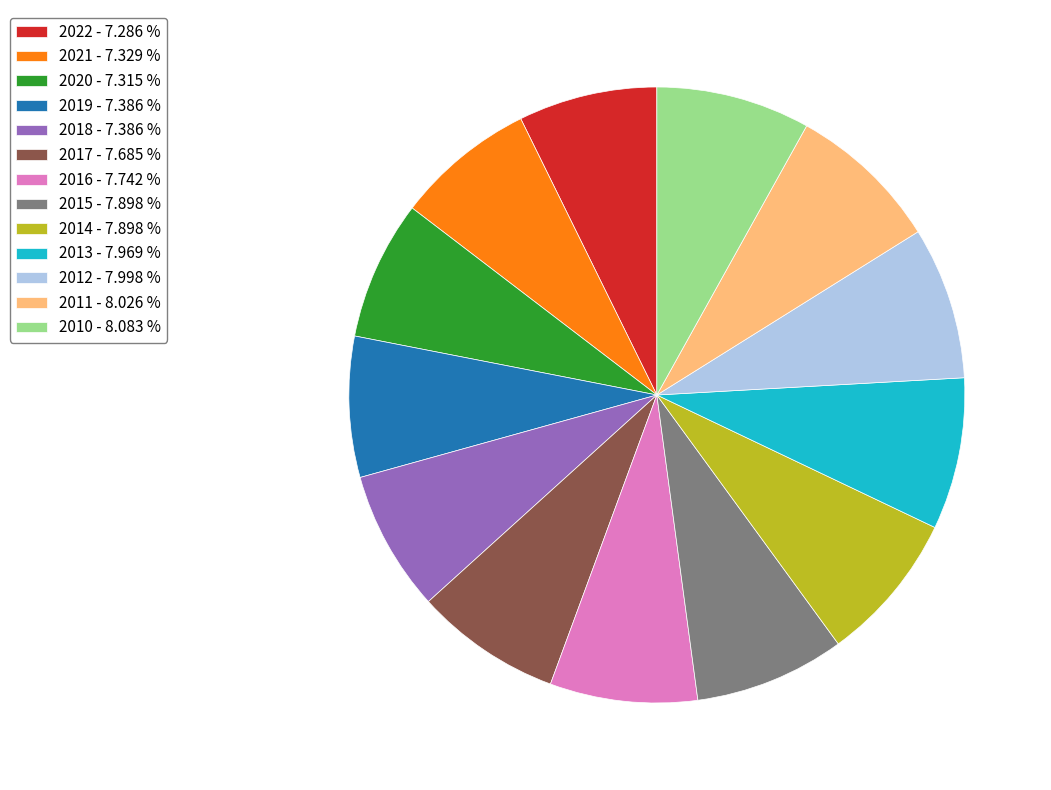

How many slices are in this pie chart?

13